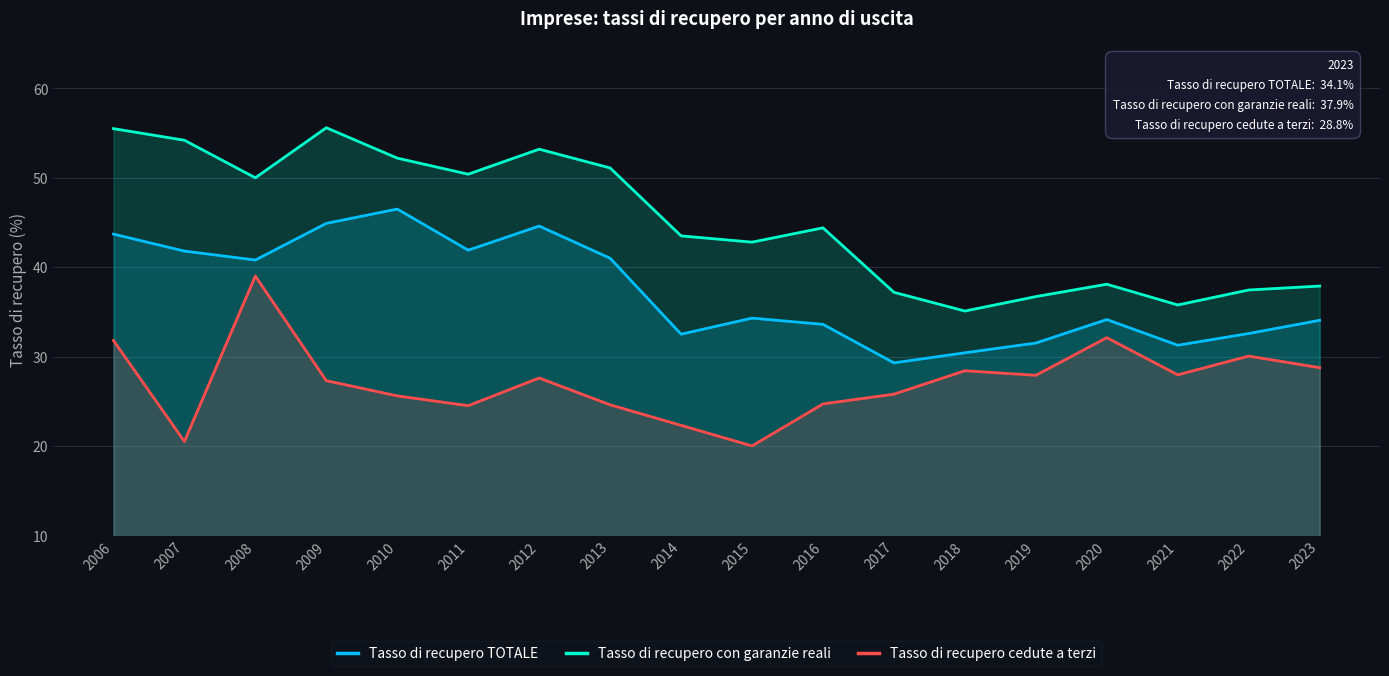

True or false: Tasso di recupero cedute a terzi and Tasso di recupero con garanzie reali cross at least once.

False